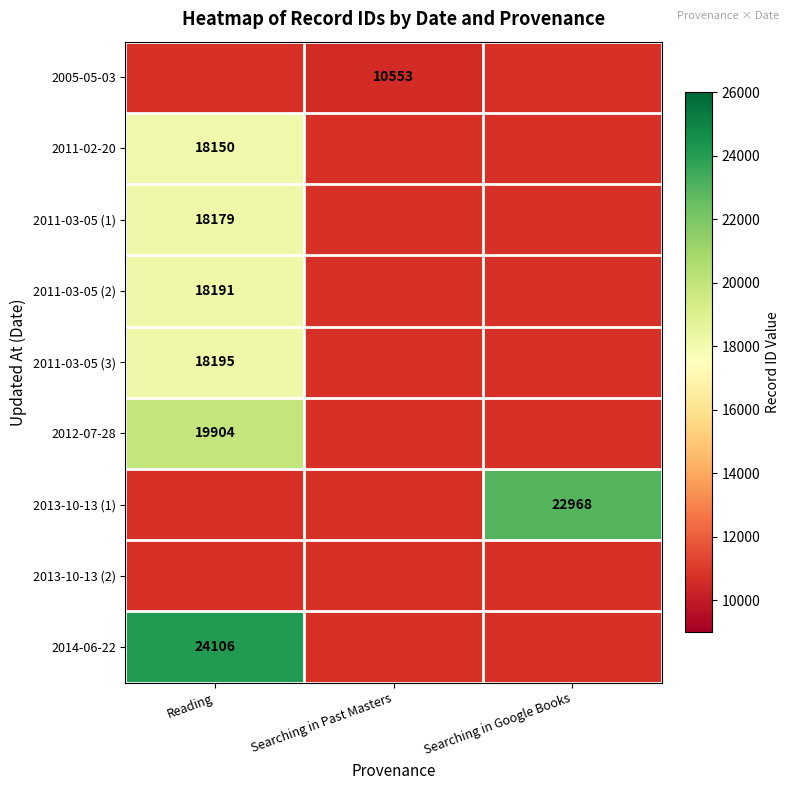

Is it true that 2013-10-13 (1) equals 22968 at Searching in Google Books?

True